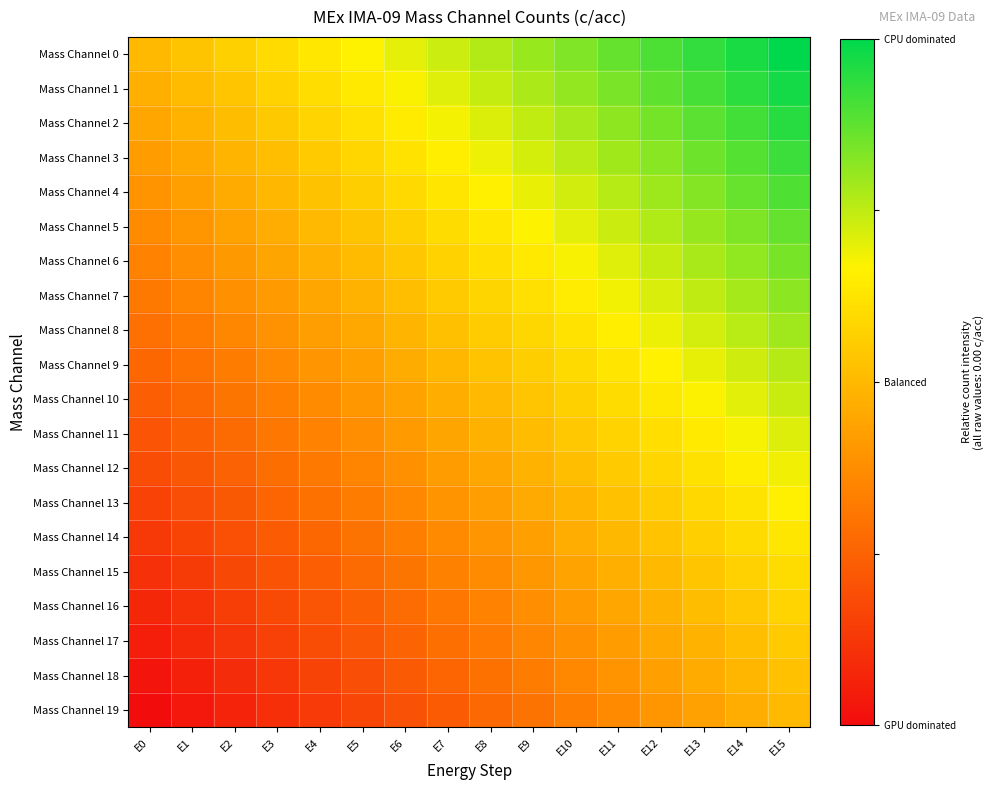

Reading left to right, extract all data points from this chart.

Mass Channel 0: E0=0.0	E1=0.1	E2=0.1	E3=0.2	E4=0.3	E5=0.3	E6=0.4	E7=0.5	E8=0.5	E9=0.6	E10=0.7	E11=0.7	E12=0.8	E13=0.9	E14=0.9	E15=1.0
Mass Channel 1: E0=-0.1	E1=0.0	E2=0.1	E3=0.1	E4=0.2	E5=0.3	E6=0.3	E7=0.4	E8=0.5	E9=0.5	E10=0.6	E11=0.7	E12=0.7	E13=0.8	E14=0.9	E15=0.9
Mass Channel 2: E0=-0.1	E1=-0.0	E2=0.0	E3=0.1	E4=0.2	E5=0.2	E6=0.3	E7=0.4	E8=0.4	E9=0.5	E10=0.6	E11=0.6	E12=0.7	E13=0.8	E14=0.8	E15=0.9
Mass Channel 3: E0=-0.2	E1=-0.1	E2=-0.0	E3=0.0	E4=0.1	E5=0.2	E6=0.2	E7=0.3	E8=0.4	E9=0.4	E10=0.5	E11=0.6	E12=0.6	E13=0.7	E14=0.8	E15=0.8
Mass Channel 4: E0=-0.2	E1=-0.1	E2=-0.1	E3=-0.0	E4=0.1	E5=0.1	E6=0.2	E7=0.3	E8=0.3	E9=0.4	E10=0.5	E11=0.5	E12=0.6	E13=0.7	E14=0.7	E15=0.8
Mass Channel 5: E0=-0.3	E1=-0.2	E2=-0.1	E3=-0.1	E4=0.0	E5=0.1	E6=0.1	E7=0.2	E8=0.3	E9=0.3	E10=0.4	E11=0.5	E12=0.5	E13=0.6	E14=0.7	E15=0.7
Mass Channel 6: E0=-0.3	E1=-0.2	E2=-0.2	E3=-0.1	E4=-0.0	E5=0.0	E6=0.1	E7=0.2	E8=0.2	E9=0.3	E10=0.4	E11=0.4	E12=0.5	E13=0.6	E14=0.6	E15=0.7
Mass Channel 7: E0=-0.4	E1=-0.3	E2=-0.2	E3=-0.2	E4=-0.1	E5=-0.0	E6=0.0	E7=0.1	E8=0.2	E9=0.2	E10=0.3	E11=0.4	E12=0.4	E13=0.5	E14=0.6	E15=0.6
Mass Channel 8: E0=-0.4	E1=-0.4	E2=-0.3	E3=-0.2	E4=-0.2	E5=-0.1	E6=-0.0	E7=0.0	E8=0.1	E9=0.2	E10=0.2	E11=0.3	E12=0.4	E13=0.4	E14=0.5	E15=0.6
Mass Channel 9: E0=-0.5	E1=-0.4	E2=-0.3	E3=-0.3	E4=-0.2	E5=-0.1	E6=-0.1	E7=-0.0	E8=0.1	E9=0.1	E10=0.2	E11=0.3	E12=0.3	E13=0.4	E14=0.5	E15=0.5
Mass Channel 10: E0=-0.5	E1=-0.5	E2=-0.4	E3=-0.3	E4=-0.3	E5=-0.2	E6=-0.1	E7=-0.1	E8=0.0	E9=0.1	E10=0.1	E11=0.2	E12=0.3	E13=0.3	E14=0.4	E15=0.5
Mass Channel 11: E0=-0.6	E1=-0.5	E2=-0.4	E3=-0.4	E4=-0.3	E5=-0.2	E6=-0.2	E7=-0.1	E8=-0.0	E9=0.0	E10=0.1	E11=0.2	E12=0.2	E13=0.3	E14=0.4	E15=0.4
Mass Channel 12: E0=-0.6	E1=-0.6	E2=-0.5	E3=-0.4	E4=-0.4	E5=-0.3	E6=-0.2	E7=-0.2	E8=-0.1	E9=-0.0	E10=0.0	E11=0.1	E12=0.2	E13=0.2	E14=0.3	E15=0.4
Mass Channel 13: E0=-0.7	E1=-0.6	E2=-0.6	E3=-0.5	E4=-0.4	E5=-0.4	E6=-0.3	E7=-0.2	E8=-0.2	E9=-0.1	E10=-0.0	E11=0.0	E12=0.1	E13=0.2	E14=0.2	E15=0.3
Mass Channel 14: E0=-0.7	E1=-0.7	E2=-0.6	E3=-0.5	E4=-0.5	E5=-0.4	E6=-0.3	E7=-0.3	E8=-0.2	E9=-0.1	E10=-0.1	E11=-0.0	E12=0.1	E13=0.1	E14=0.2	E15=0.3
Mass Channel 15: E0=-0.8	E1=-0.7	E2=-0.7	E3=-0.6	E4=-0.5	E5=-0.5	E6=-0.4	E7=-0.3	E8=-0.3	E9=-0.2	E10=-0.1	E11=-0.1	E12=0.0	E13=0.1	E14=0.1	E15=0.2
Mass Channel 16: E0=-0.8	E1=-0.8	E2=-0.7	E3=-0.6	E4=-0.6	E5=-0.5	E6=-0.4	E7=-0.4	E8=-0.3	E9=-0.2	E10=-0.2	E11=-0.1	E12=-0.0	E13=0.0	E14=0.1	E15=0.2
Mass Channel 17: E0=-0.9	E1=-0.8	E2=-0.8	E3=-0.7	E4=-0.6	E5=-0.6	E6=-0.5	E7=-0.4	E8=-0.4	E9=-0.3	E10=-0.2	E11=-0.2	E12=-0.1	E13=-0.0	E14=0.0	E15=0.1
Mass Channel 18: E0=-0.9	E1=-0.9	E2=-0.8	E3=-0.7	E4=-0.7	E5=-0.6	E6=-0.5	E7=-0.5	E8=-0.4	E9=-0.3	E10=-0.3	E11=-0.2	E12=-0.1	E13=-0.1	E14=-0.0	E15=0.1
Mass Channel 19: E0=-1.0	E1=-0.9	E2=-0.9	E3=-0.8	E4=-0.7	E5=-0.7	E6=-0.6	E7=-0.5	E8=-0.5	E9=-0.4	E10=-0.3	E11=-0.3	E12=-0.2	E13=-0.1	E14=-0.1	E15=0.0